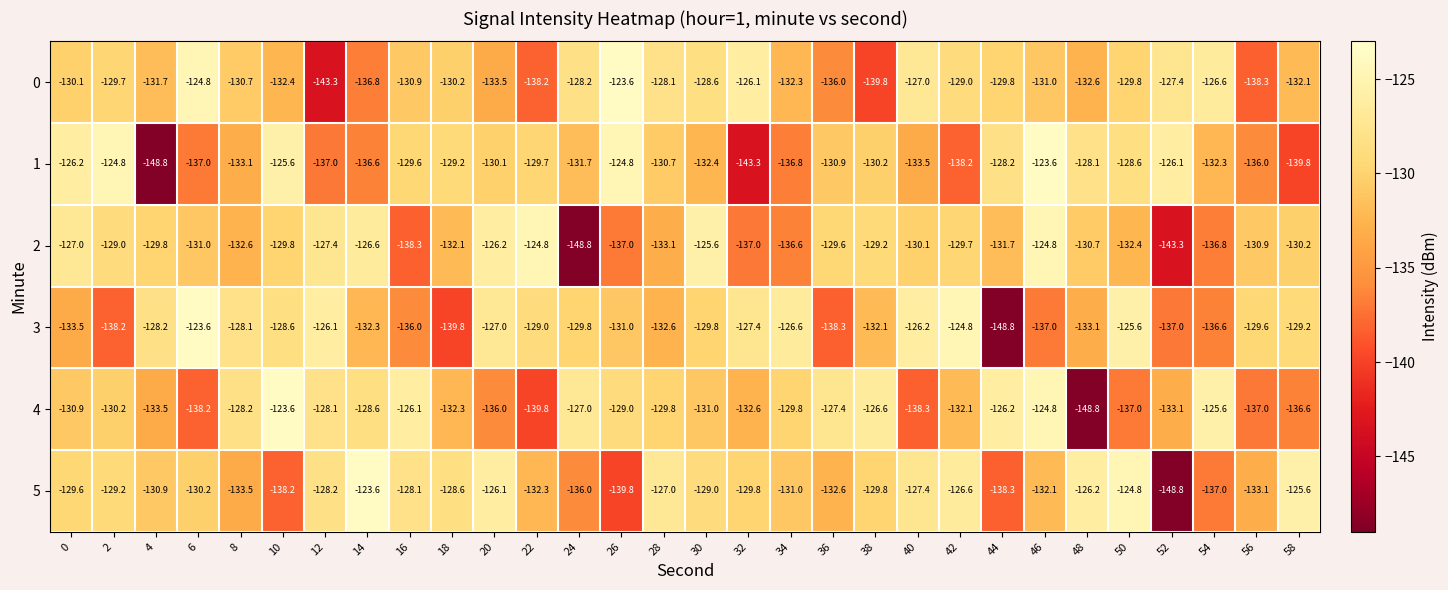

What is the sum of all 4 values?

-3948.2